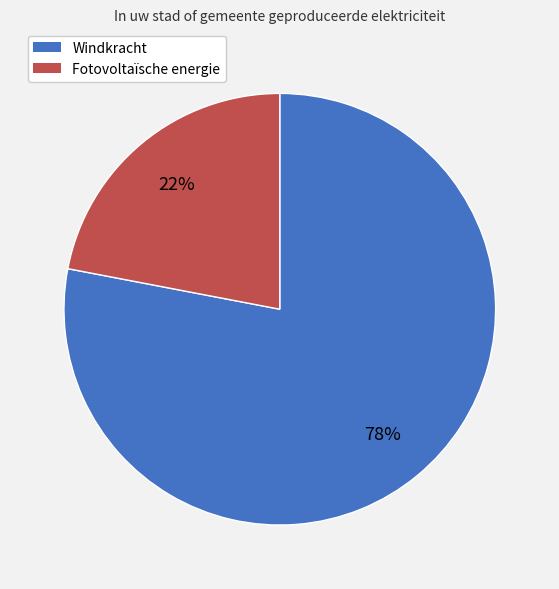

How many slices are in this pie chart?

2